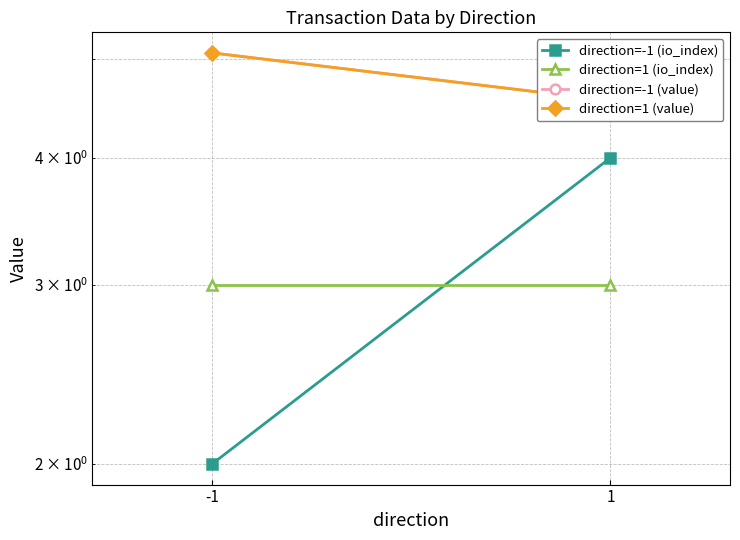

Which series has the widest spread of values?

direction=-1 (io_index)